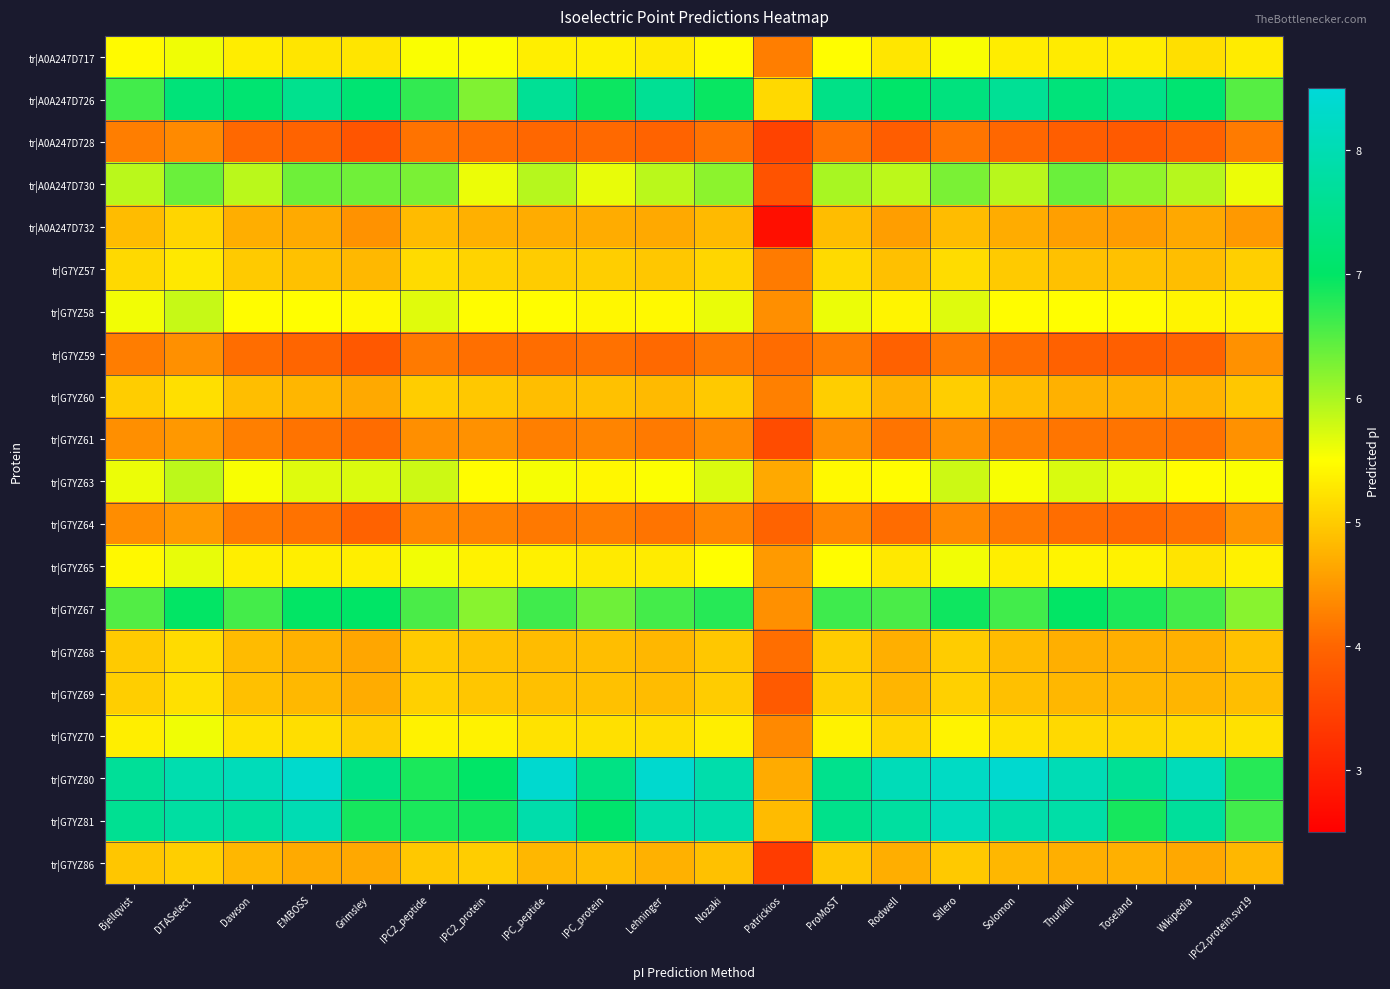

Reading left to right, list all the values displayed in this chart.

tr|A0A247D717: Bjellqvist=5.5	DTASelect=5.6	Dawson=5.3	EMBOSS=5.2	Grimsley=5.2	IPC2_peptide=5.5	IPC2_protein=5.5	IPC_peptide=5.3	IPC_protein=5.4	Lehninger=5.3	Nozaki=5.5	Patrickios=4.2	ProMoST=5.5	Rodwell=5.3	Sillero=5.5	Solomon=5.3	Thurlkill=5.3	Toseland=5.3	Wikipedia=5.2	IPC2.protein.svr19=5.3
tr|A0A247D726: Bjellqvist=6.6	DTASelect=7.2	Dawson=7.1	EMBOSS=7.5	Grimsley=7.2	IPC2_peptide=6.7	IPC2_protein=6.2	IPC_peptide=7.6	IPC_protein=6.9	Lehninger=7.6	Nozaki=6.9	Patrickios=5.1	ProMoST=7.4	Rodwell=7.0	Sillero=7.3	Solomon=7.6	Thurlkill=7.3	Toseland=7.5	Wikipedia=7.1	IPC2.protein.svr19=6.5
tr|A0A247D728: Bjellqvist=4.2	DTASelect=4.4	Dawson=4.0	EMBOSS=4.0	Grimsley=3.8	IPC2_peptide=4.1	IPC2_protein=4.1	IPC_peptide=4.0	IPC_protein=4.0	Lehninger=4.0	Nozaki=4.1	Patrickios=3.5	ProMoST=4.1	Rodwell=3.9	Sillero=4.2	Solomon=4.0	Thurlkill=3.9	Toseland=3.8	Wikipedia=3.9	IPC2.protein.svr19=4.2
tr|A0A247D730: Bjellqvist=5.9	DTASelect=6.4	Dawson=5.9	EMBOSS=6.4	Grimsley=6.3	IPC2_peptide=6.3	IPC2_protein=5.6	IPC_peptide=5.9	IPC_protein=5.6	Lehninger=5.9	Nozaki=6.2	Patrickios=3.7	ProMoST=6.0	Rodwell=5.9	Sillero=6.3	Solomon=5.9	Thurlkill=6.4	Toseland=6.1	Wikipedia=5.9	IPC2.protein.svr19=5.6
tr|A0A247D732: Bjellqvist=4.9	DTASelect=5.1	Dawson=4.7	EMBOSS=4.7	Grimsley=4.4	IPC2_peptide=4.8	IPC2_protein=4.7	IPC_peptide=4.7	IPC_protein=4.7	Lehninger=4.7	Nozaki=4.8	Patrickios=2.7	ProMoST=4.9	Rodwell=4.6	Sillero=4.9	Solomon=4.7	Thurlkill=4.6	Toseland=4.5	Wikipedia=4.6	IPC2.protein.svr19=4.5
tr|G7YZ57: Bjellqvist=5.1	DTASelect=5.3	Dawson=5.0	EMBOSS=4.9	Grimsley=4.8	IPC2_peptide=5.2	IPC2_protein=5.1	IPC_peptide=5.0	IPC_protein=5.0	Lehninger=5.0	Nozaki=5.1	Patrickios=4.2	ProMoST=5.1	Rodwell=4.9	Sillero=5.2	Solomon=5.0	Thurlkill=4.9	Toseland=4.9	Wikipedia=4.9	IPC2.protein.svr19=5.0
tr|G7YZ58: Bjellqvist=5.6	DTASelect=5.8	Dawson=5.5	EMBOSS=5.5	Grimsley=5.4	IPC2_peptide=5.7	IPC2_protein=5.5	IPC_peptide=5.5	IPC_protein=5.4	Lehninger=5.4	Nozaki=5.6	Patrickios=4.4	ProMoST=5.6	Rodwell=5.4	Sillero=5.7	Solomon=5.5	Thurlkill=5.5	Toseland=5.5	Wikipedia=5.4	IPC2.protein.svr19=5.4
tr|G7YZ59: Bjellqvist=4.2	DTASelect=4.4	Dawson=4.1	EMBOSS=4.0	Grimsley=3.8	IPC2_peptide=4.2	IPC2_protein=4.1	IPC_peptide=4.1	IPC_protein=4.1	Lehninger=4.0	Nozaki=4.2	Patrickios=4.1	ProMoST=4.2	Rodwell=3.9	Sillero=4.2	Solomon=4.1	Thurlkill=3.9	Toseland=3.9	Wikipedia=4.0	IPC2.protein.svr19=4.4
tr|G7YZ60: Bjellqvist=5.0	DTASelect=5.2	Dawson=4.9	EMBOSS=4.8	Grimsley=4.7	IPC2_peptide=5.0	IPC2_protein=5.0	IPC_peptide=4.9	IPC_protein=4.9	Lehninger=4.8	Nozaki=5.0	Patrickios=4.3	ProMoST=5.0	Rodwell=4.7	Sillero=5.0	Solomon=4.9	Thurlkill=4.7	Toseland=4.7	Wikipedia=4.8	IPC2.protein.svr19=5.0
tr|G7YZ61: Bjellqvist=4.4	DTASelect=4.5	Dawson=4.3	EMBOSS=4.1	Grimsley=4.1	IPC2_peptide=4.4	IPC2_protein=4.4	IPC_peptide=4.3	IPC_protein=4.3	Lehninger=4.2	Nozaki=4.4	Patrickios=3.6	ProMoST=4.4	Rodwell=4.2	Sillero=4.4	Solomon=4.3	Thurlkill=4.2	Toseland=4.2	Wikipedia=4.1	IPC2.protein.svr19=4.4
tr|G7YZ63: Bjellqvist=5.6	DTASelect=5.9	Dawson=5.5	EMBOSS=5.7	Grimsley=5.7	IPC2_peptide=5.8	IPC2_protein=5.5	IPC_peptide=5.5	IPC_protein=5.4	Lehninger=5.5	Nozaki=5.7	Patrickios=4.7	ProMoST=5.4	Rodwell=5.5	Sillero=5.8	Solomon=5.5	Thurlkill=5.7	Toseland=5.6	Wikipedia=5.5	IPC2.protein.svr19=5.5
tr|G7YZ64: Bjellqvist=4.4	DTASelect=4.5	Dawson=4.2	EMBOSS=4.1	Grimsley=3.9	IPC2_peptide=4.3	IPC2_protein=4.3	IPC_peptide=4.2	IPC_protein=4.2	Lehninger=4.2	Nozaki=4.3	Patrickios=4.0	ProMoST=4.3	Rodwell=4.1	Sillero=4.3	Solomon=4.2	Thurlkill=4.1	Toseland=4.0	Wikipedia=4.1	IPC2.protein.svr19=4.5
tr|G7YZ65: Bjellqvist=5.4	DTASelect=5.6	Dawson=5.3	EMBOSS=5.3	Grimsley=5.3	IPC2_peptide=5.6	IPC2_protein=5.4	IPC_peptide=5.4	IPC_protein=5.3	Lehninger=5.3	Nozaki=5.5	Patrickios=4.5	ProMoST=5.5	Rodwell=5.3	Sillero=5.6	Solomon=5.3	Thurlkill=5.4	Toseland=5.4	Wikipedia=5.2	IPC2.protein.svr19=5.4
tr|G7YZ67: Bjellqvist=6.5	DTASelect=7.0	Dawson=6.6	EMBOSS=7.0	Grimsley=7.0	IPC2_peptide=6.6	IPC2_protein=6.2	IPC_peptide=6.6	IPC_protein=6.4	Lehninger=6.6	Nozaki=6.8	Patrickios=4.4	ProMoST=6.6	Rodwell=6.6	Sillero=6.9	Solomon=6.6	Thurlkill=7.0	Toseland=6.8	Wikipedia=6.6	IPC2.protein.svr19=6.2
tr|G7YZ68: Bjellqvist=5.0	DTASelect=5.2	Dawson=4.8	EMBOSS=4.7	Grimsley=4.6	IPC2_peptide=5.0	IPC2_protein=4.9	IPC_peptide=4.9	IPC_protein=4.9	Lehninger=4.8	Nozaki=5.0	Patrickios=4.1	ProMoST=5.0	Rodwell=4.7	Sillero=5.0	Solomon=4.8	Thurlkill=4.7	Toseland=4.7	Wikipedia=4.7	IPC2.protein.svr19=4.9
tr|G7YZ69: Bjellqvist=5.0	DTASelect=5.2	Dawson=4.9	EMBOSS=4.8	Grimsley=4.7	IPC2_peptide=5.1	IPC2_protein=4.9	IPC_peptide=4.9	IPC_protein=4.9	Lehninger=4.9	Nozaki=5.0	Patrickios=3.8	ProMoST=5.0	Rodwell=4.8	Sillero=5.1	Solomon=4.9	Thurlkill=4.8	Toseland=4.8	Wikipedia=4.8	IPC2.protein.svr19=4.9
tr|G7YZ70: Bjellqvist=5.3	DTASelect=5.6	Dawson=5.2	EMBOSS=5.2	Grimsley=5.0	IPC2_peptide=5.4	IPC2_protein=5.4	IPC_peptide=5.2	IPC_protein=5.2	Lehninger=5.2	Nozaki=5.3	Patrickios=4.3	ProMoST=5.4	Rodwell=5.1	Sillero=5.4	Solomon=5.2	Thurlkill=5.1	Toseland=5.1	Wikipedia=5.1	IPC2.protein.svr19=5.2
tr|G7YZ80: Bjellqvist=7.7	DTASelect=8.0	Dawson=8.1	EMBOSS=8.3	Grimsley=7.4	IPC2_peptide=6.8	IPC2_protein=7.0	IPC_peptide=8.4	IPC_protein=7.4	Lehninger=8.4	Nozaki=7.9	Patrickios=4.7	ProMoST=7.5	Rodwell=8.1	Sillero=8.2	Solomon=8.4	Thurlkill=8.0	Toseland=7.6	Wikipedia=8.1	IPC2.protein.svr19=6.8
tr|G7YZ81: Bjellqvist=7.6	DTASelect=7.8	Dawson=7.8	EMBOSS=8.0	Grimsley=6.9	IPC2_peptide=6.8	IPC2_protein=6.9	IPC_peptide=7.9	IPC_protein=7.1	Lehninger=7.9	Nozaki=7.9	Patrickios=4.8	ProMoST=7.5	Rodwell=7.8	Sillero=8.1	Solomon=7.9	Thurlkill=7.8	Toseland=6.9	Wikipedia=7.7	IPC2.protein.svr19=6.6
tr|G7YZ86: Bjellqvist=4.9	DTASelect=5.0	Dawson=4.8	EMBOSS=4.7	Grimsley=4.6	IPC2_peptide=5.0	IPC2_protein=5.0	IPC_peptide=4.8	IPC_protein=4.9	Lehninger=4.7	Nozaki=4.9	Patrickios=3.4	ProMoST=5.0	Rodwell=4.7	Sillero=5.0	Solomon=4.8	Thurlkill=4.7	Toseland=4.7	Wikipedia=4.6	IPC2.protein.svr19=4.8